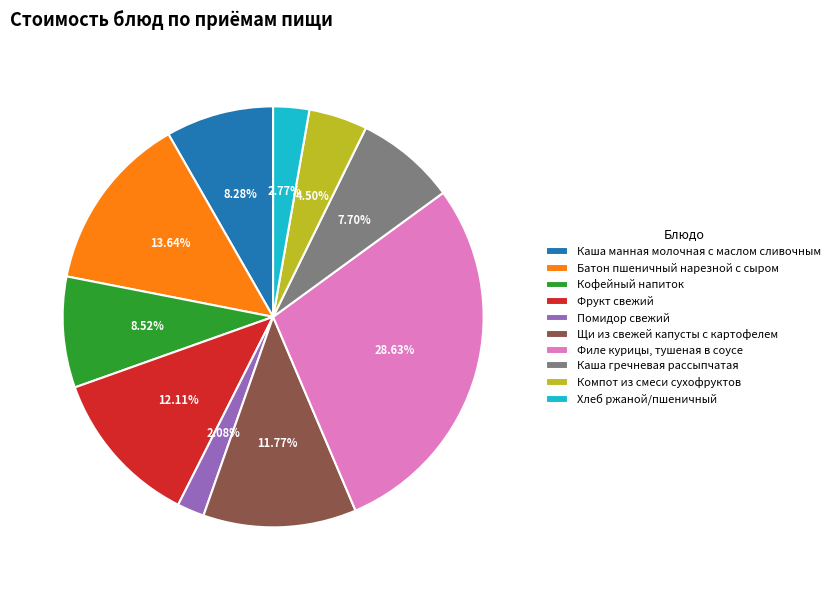

How many slices are in this pie chart?

10